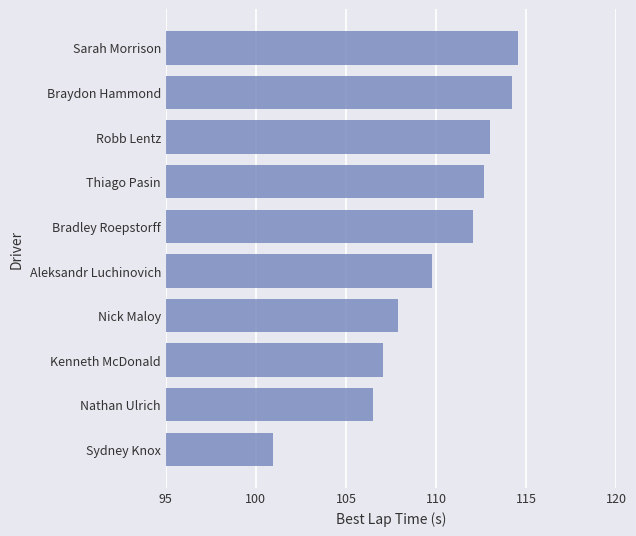

The chart shows a value of 173.3 at Sarah Morrison. True or false?

False